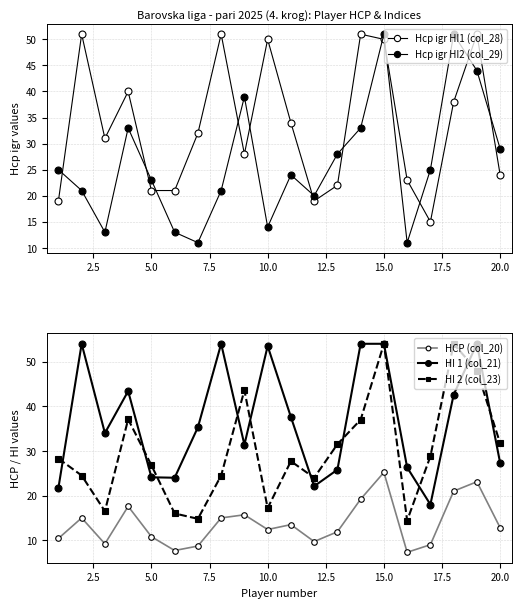

True or false: HCP (col_20) and HI 1 (col_21) intersect in this chart.

False